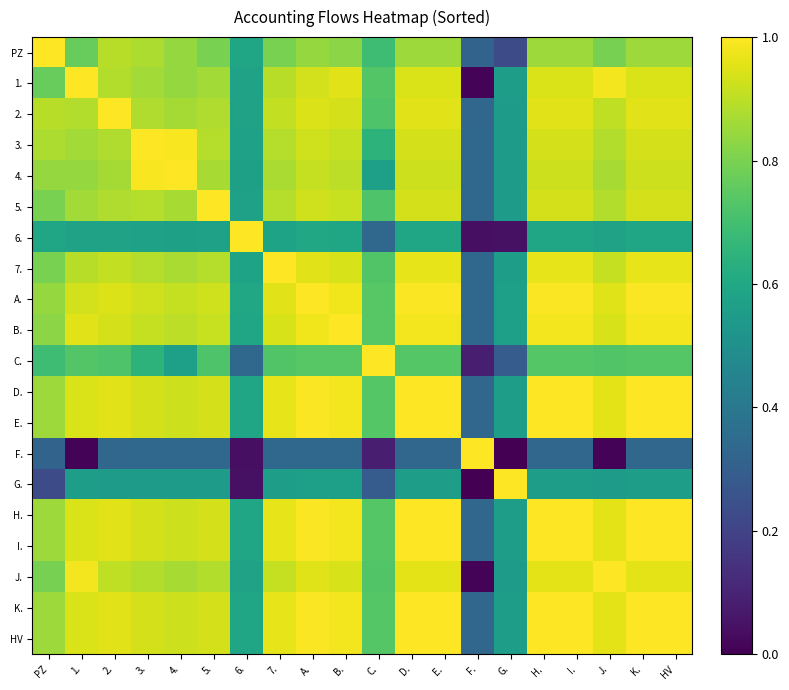

Reading left to right, extract all data points from this chart.

PZ: PZ=1.0	1.=0.8	2.=0.9	3.=0.9	4.=0.8	5.=0.8	6.=0.6	7.=0.8	A.=0.8	B.=0.8	C.=0.7	D.=0.9	E.=0.9	F.=0.3	G.=0.2	H.=0.9	I.=0.9	J.=0.8	K.=0.9	HV=0.9
1.: PZ=0.8	1.=1.0	2.=0.9	3.=0.9	4.=0.8	5.=0.9	6.=0.6	7.=0.9	A.=0.9	B.=1.0	C.=0.7	D.=0.9	E.=0.9	F.=0.0	G.=0.6	H.=0.9	I.=0.9	J.=1.0	K.=0.9	HV=0.9
2.: PZ=0.9	1.=0.9	2.=1.0	3.=0.9	4.=0.9	5.=0.9	6.=0.6	7.=0.9	A.=0.9	B.=0.9	C.=0.7	D.=1.0	E.=1.0	F.=0.3	G.=0.6	H.=1.0	I.=1.0	J.=0.9	K.=1.0	HV=1.0
3.: PZ=0.9	1.=0.9	2.=0.9	3.=1.0	4.=1.0	5.=0.9	6.=0.6	7.=0.9	A.=0.9	B.=0.9	C.=0.6	D.=0.9	E.=0.9	F.=0.3	G.=0.6	H.=0.9	I.=0.9	J.=0.9	K.=0.9	HV=0.9
4.: PZ=0.8	1.=0.8	2.=0.9	3.=1.0	4.=1.0	5.=0.9	6.=0.6	7.=0.9	A.=0.9	B.=0.9	C.=0.6	D.=0.9	E.=0.9	F.=0.3	G.=0.6	H.=0.9	I.=0.9	J.=0.9	K.=0.9	HV=0.9
5.: PZ=0.8	1.=0.9	2.=0.9	3.=0.9	4.=0.9	5.=1.0	6.=0.6	7.=0.9	A.=0.9	B.=0.9	C.=0.7	D.=0.9	E.=0.9	F.=0.3	G.=0.6	H.=0.9	I.=0.9	J.=0.9	K.=0.9	HV=0.9
6.: PZ=0.6	1.=0.6	2.=0.6	3.=0.6	4.=0.6	5.=0.6	6.=1.0	7.=0.6	A.=0.6	B.=0.6	C.=0.3	D.=0.6	E.=0.6	F.=0.0	G.=0.0	H.=0.6	I.=0.6	J.=0.6	K.=0.6	HV=0.6
7.: PZ=0.8	1.=0.9	2.=0.9	3.=0.9	4.=0.9	5.=0.9	6.=0.6	7.=1.0	A.=1.0	B.=0.9	C.=0.7	D.=1.0	E.=1.0	F.=0.3	G.=0.6	H.=1.0	I.=1.0	J.=0.9	K.=1.0	HV=1.0
A.: PZ=0.8	1.=0.9	2.=0.9	3.=0.9	4.=0.9	5.=0.9	6.=0.6	7.=1.0	A.=1.0	B.=1.0	C.=0.7	D.=1.0	E.=1.0	F.=0.3	G.=0.6	H.=1.0	I.=1.0	J.=1.0	K.=1.0	HV=1.0
B.: PZ=0.8	1.=1.0	2.=0.9	3.=0.9	4.=0.9	5.=0.9	6.=0.6	7.=0.9	A.=1.0	B.=1.0	C.=0.7	D.=1.0	E.=1.0	F.=0.3	G.=0.6	H.=1.0	I.=1.0	J.=0.9	K.=1.0	HV=1.0
C.: PZ=0.7	1.=0.7	2.=0.7	3.=0.6	4.=0.6	5.=0.7	6.=0.3	7.=0.7	A.=0.7	B.=0.7	C.=1.0	D.=0.7	E.=0.7	F.=0.1	G.=0.3	H.=0.7	I.=0.7	J.=0.7	K.=0.7	HV=0.7
D.: PZ=0.9	1.=0.9	2.=1.0	3.=0.9	4.=0.9	5.=0.9	6.=0.6	7.=1.0	A.=1.0	B.=1.0	C.=0.7	D.=1.0	E.=1.0	F.=0.3	G.=0.6	H.=1.0	I.=1.0	J.=1.0	K.=1.0	HV=1.0
E.: PZ=0.9	1.=0.9	2.=1.0	3.=0.9	4.=0.9	5.=0.9	6.=0.6	7.=1.0	A.=1.0	B.=1.0	C.=0.7	D.=1.0	E.=1.0	F.=0.3	G.=0.6	H.=1.0	I.=1.0	J.=1.0	K.=1.0	HV=1.0
F.: PZ=0.3	1.=0.0	2.=0.3	3.=0.3	4.=0.3	5.=0.3	6.=0.0	7.=0.3	A.=0.3	B.=0.3	C.=0.1	D.=0.3	E.=0.3	F.=1.0	G.=0.0	H.=0.3	I.=0.3	J.=0.0	K.=0.3	HV=0.3
G.: PZ=0.2	1.=0.6	2.=0.6	3.=0.6	4.=0.6	5.=0.6	6.=0.0	7.=0.6	A.=0.6	B.=0.6	C.=0.3	D.=0.6	E.=0.6	F.=0.0	G.=1.0	H.=0.6	I.=0.6	J.=0.6	K.=0.6	HV=0.6
H.: PZ=0.9	1.=0.9	2.=1.0	3.=0.9	4.=0.9	5.=0.9	6.=0.6	7.=1.0	A.=1.0	B.=1.0	C.=0.7	D.=1.0	E.=1.0	F.=0.3	G.=0.6	H.=1.0	I.=1.0	J.=1.0	K.=1.0	HV=1.0
I.: PZ=0.9	1.=0.9	2.=1.0	3.=0.9	4.=0.9	5.=0.9	6.=0.6	7.=1.0	A.=1.0	B.=1.0	C.=0.7	D.=1.0	E.=1.0	F.=0.3	G.=0.6	H.=1.0	I.=1.0	J.=1.0	K.=1.0	HV=1.0
J.: PZ=0.8	1.=1.0	2.=0.9	3.=0.9	4.=0.9	5.=0.9	6.=0.6	7.=0.9	A.=1.0	B.=0.9	C.=0.7	D.=1.0	E.=1.0	F.=0.0	G.=0.6	H.=1.0	I.=1.0	J.=1.0	K.=1.0	HV=1.0
K.: PZ=0.9	1.=0.9	2.=1.0	3.=0.9	4.=0.9	5.=0.9	6.=0.6	7.=1.0	A.=1.0	B.=1.0	C.=0.7	D.=1.0	E.=1.0	F.=0.3	G.=0.6	H.=1.0	I.=1.0	J.=1.0	K.=1.0	HV=1.0
HV: PZ=0.9	1.=0.9	2.=1.0	3.=0.9	4.=0.9	5.=0.9	6.=0.6	7.=1.0	A.=1.0	B.=1.0	C.=0.7	D.=1.0	E.=1.0	F.=0.3	G.=0.6	H.=1.0	I.=1.0	J.=1.0	K.=1.0	HV=1.0